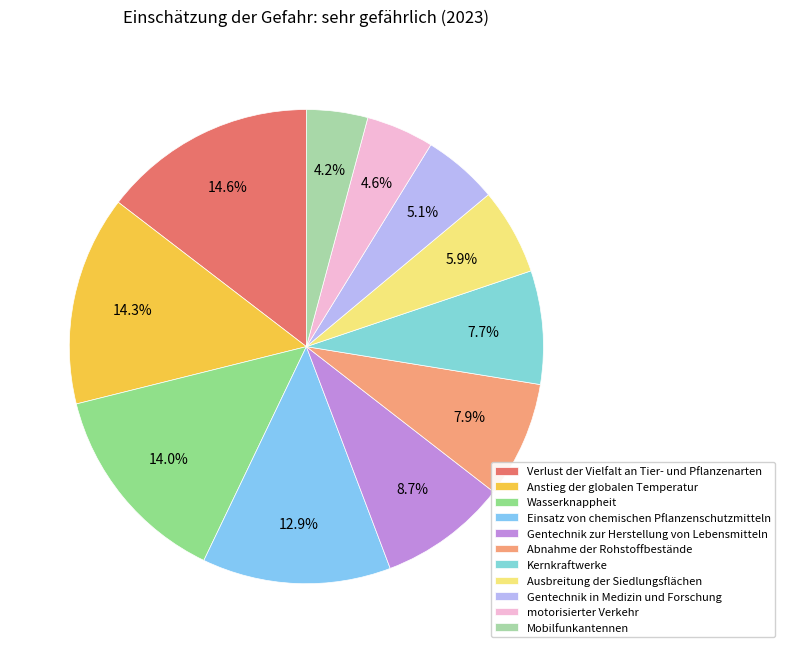

Rank the categories by value from highest to lowest.

Verlust der Vielfalt an Tier- und Pflanzenarten, Anstieg der globalen Temperatur, Wasserknappheit, Einsatz von chemischen Pflanzenschutzmitteln, Gentechnik zur Herstellung von Lebensmitteln, Abnahme der Rohstoffbestände, Kernkraftwerke, Ausbreitung der Siedlungsflächen, Gentechnik in Medizin und Forschung, motorisierter Verkehr, Mobilfunkantennen